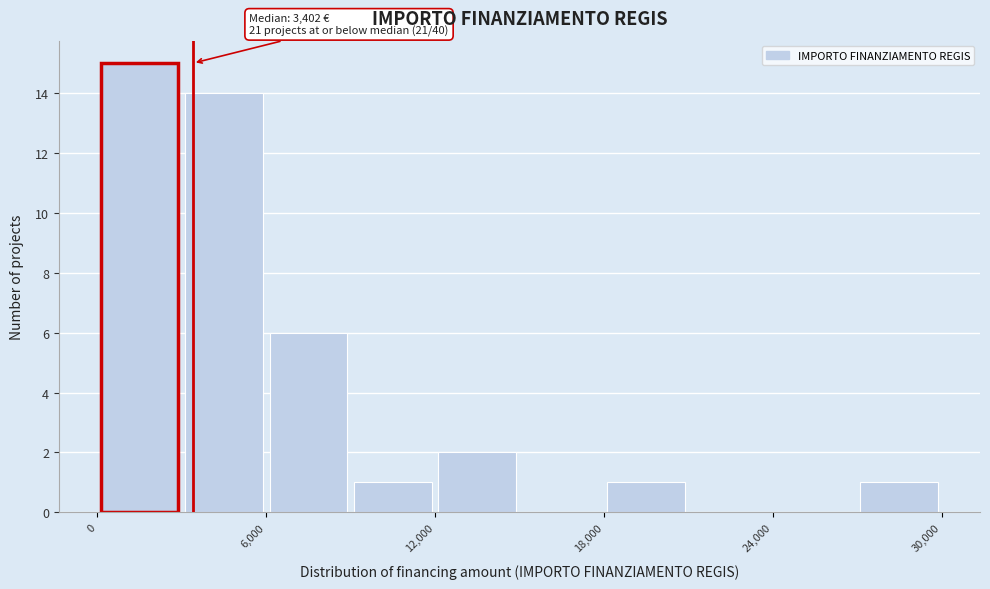

Around what value on the x-axis is the tallest bar? Give the approximate position of its centre, as read against the axis.

2000